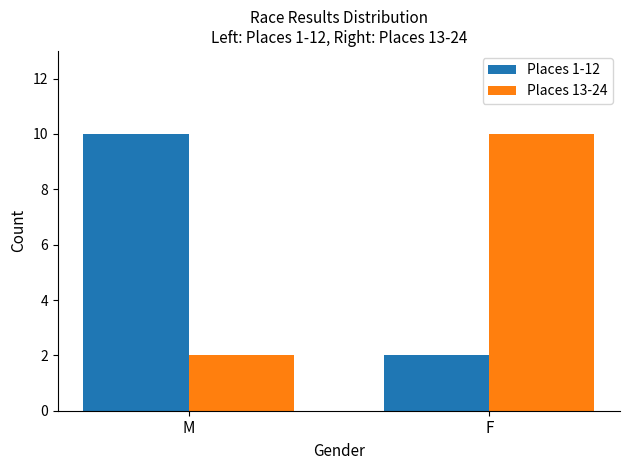

What are all the series names shown in the legend?

Places 1-12, Places 13-24